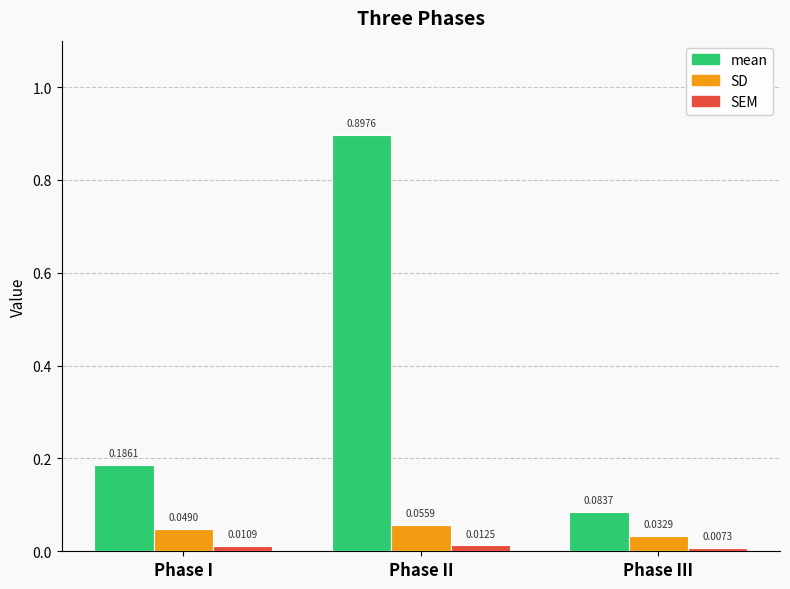

How many groups of bars are there?

3